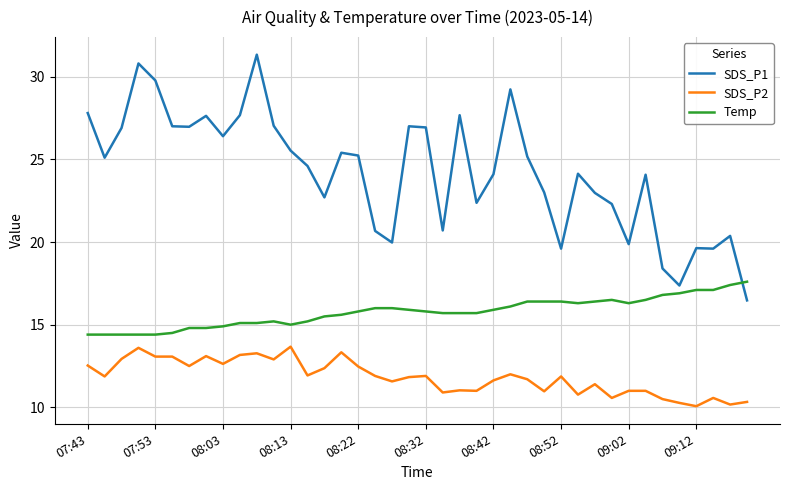

What is the highest value of the Temp series?

17.6